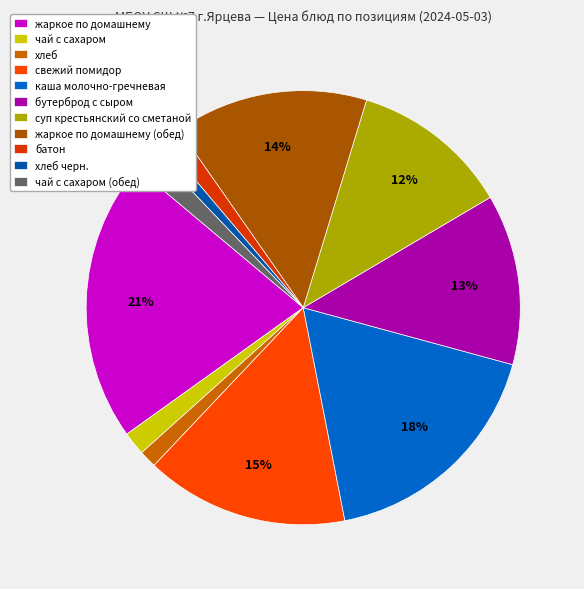

How many segments does this pie chart have?

11